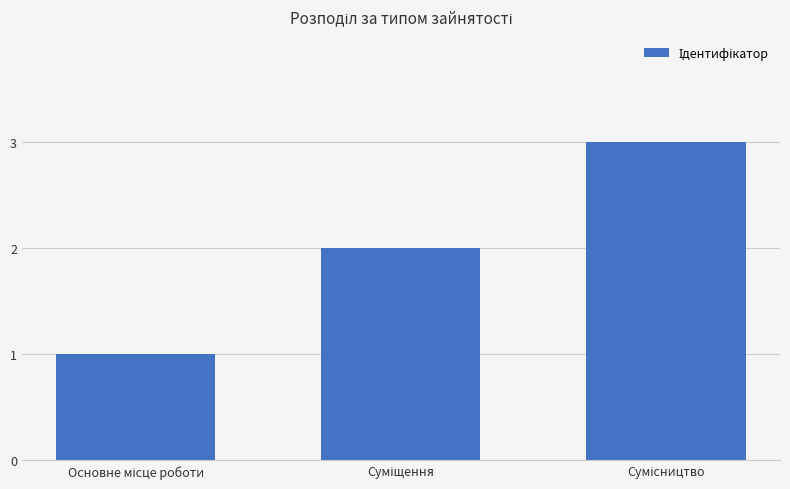

What is the greatest value displayed?

3